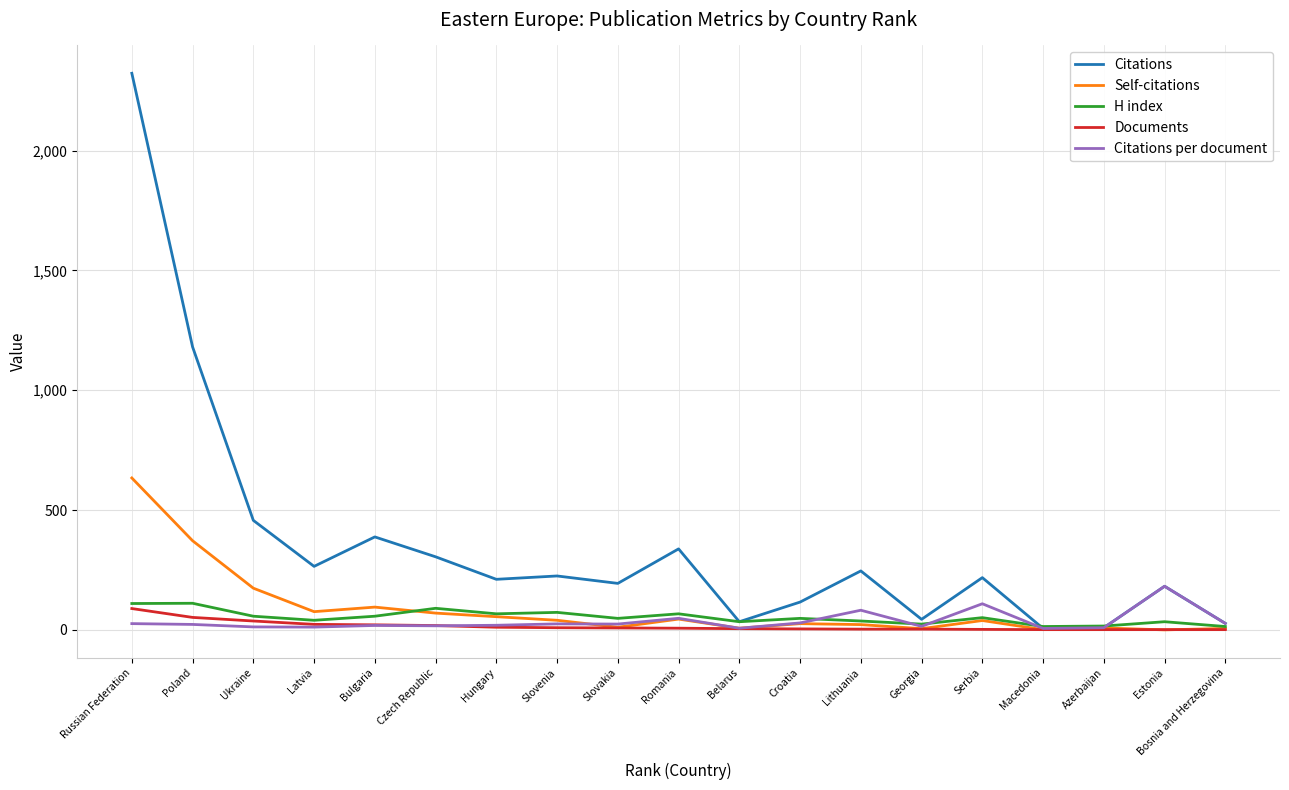

True or false: H index has more than 1 points higher than both neighbors.

True